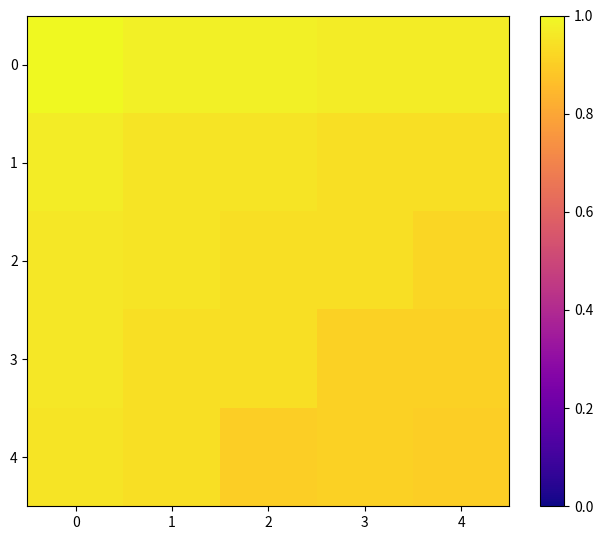

Which series has the largest range (max minus min)?

3